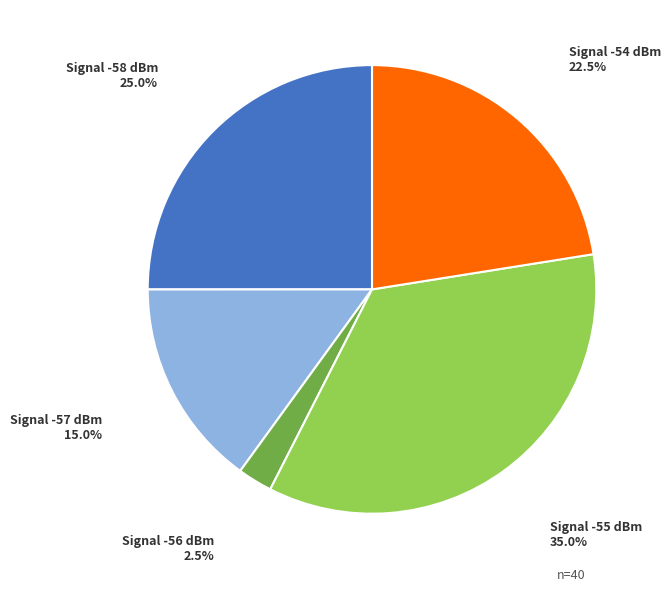

How many slices are in this pie chart?

5